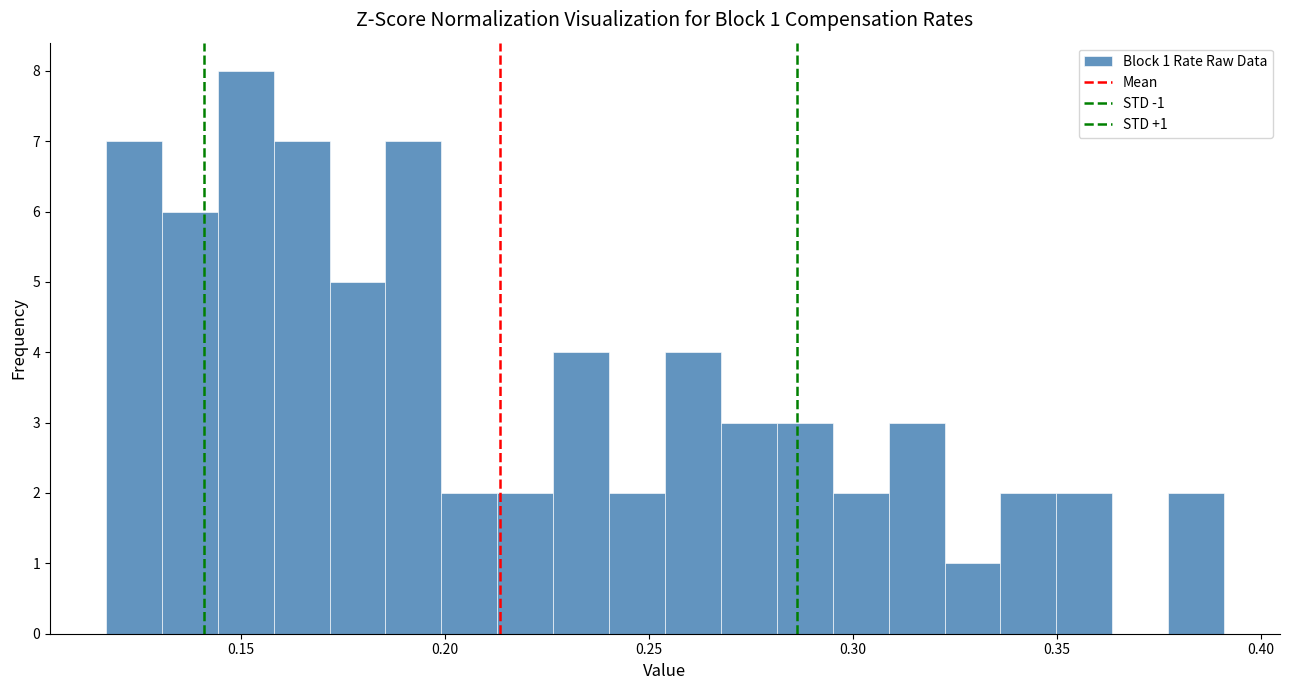

Read against the x-axis, roughly where is the centre of the tallest bar?

0.150